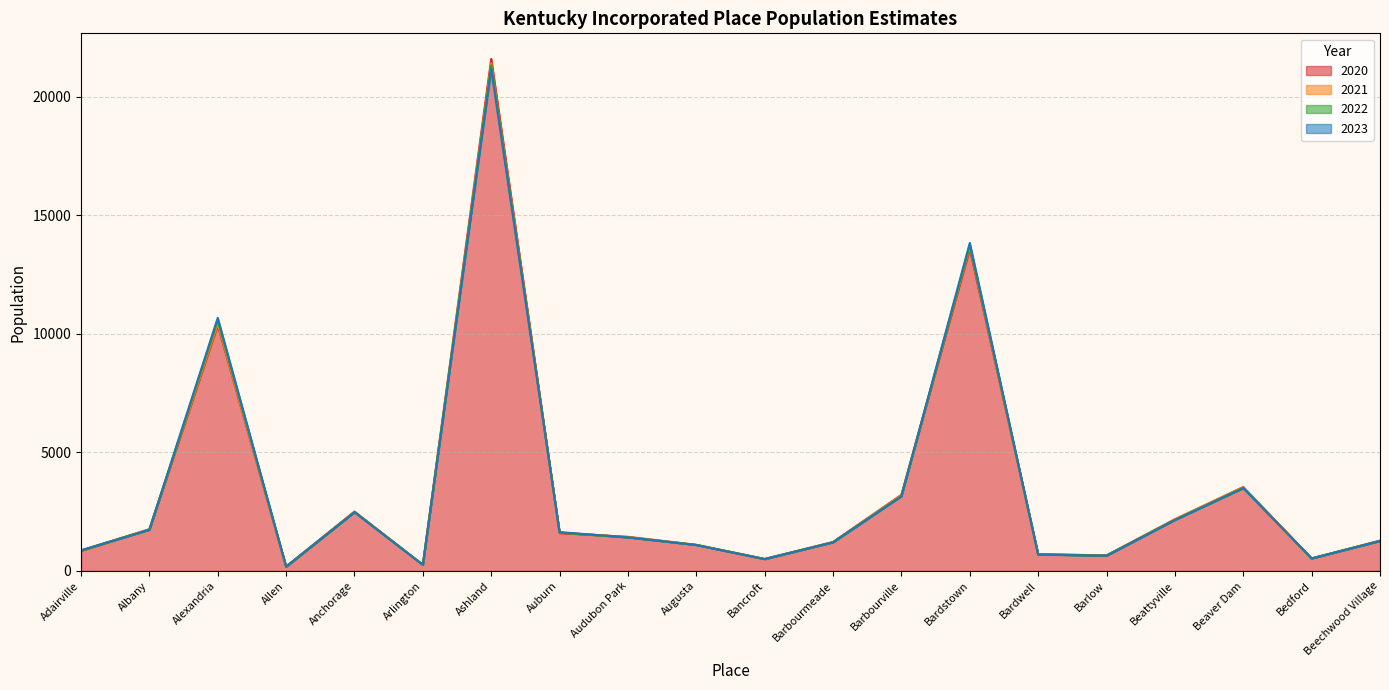

What is the value of the 2021 point at the 17th from the left?

2183